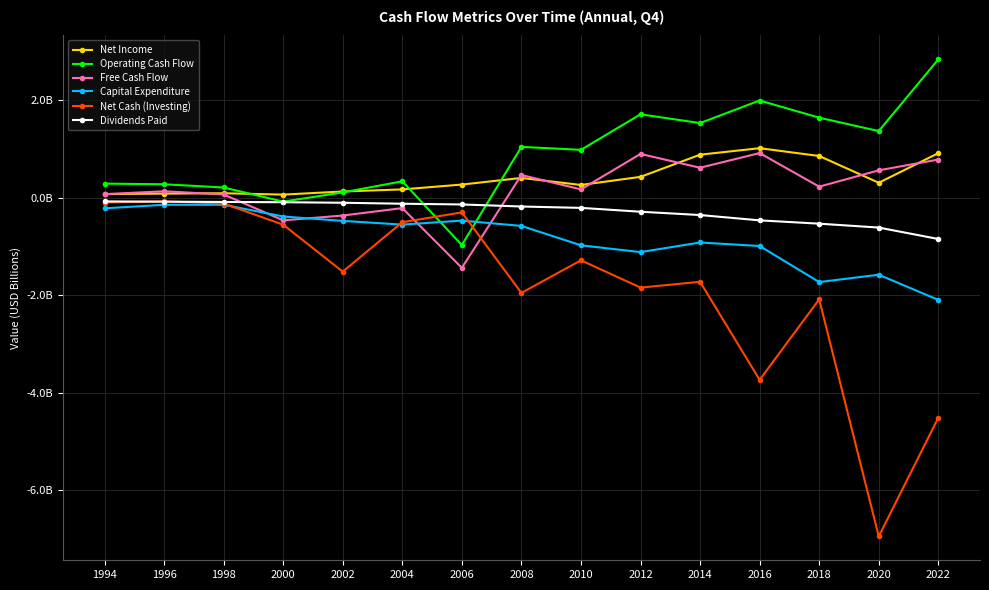

List the series in order of their peak value, highest first.

Operating Cash Flow, Net Income, Free Cash Flow, Net Cash (Investing), Dividends Paid, Capital Expenditure